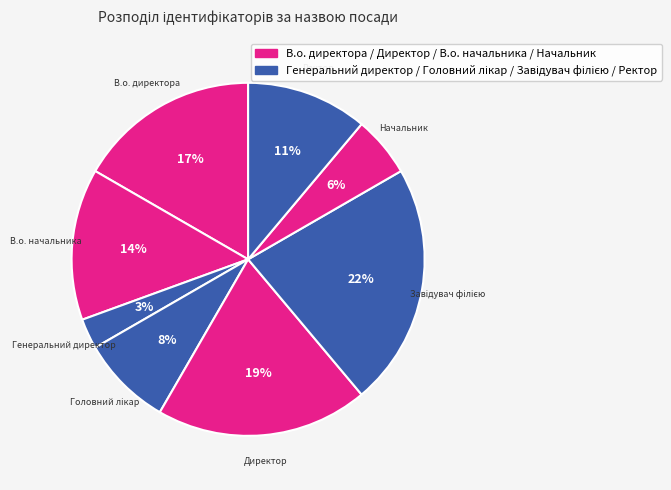

The В.о. директора slice represents 23% of the pie. True or false?

False